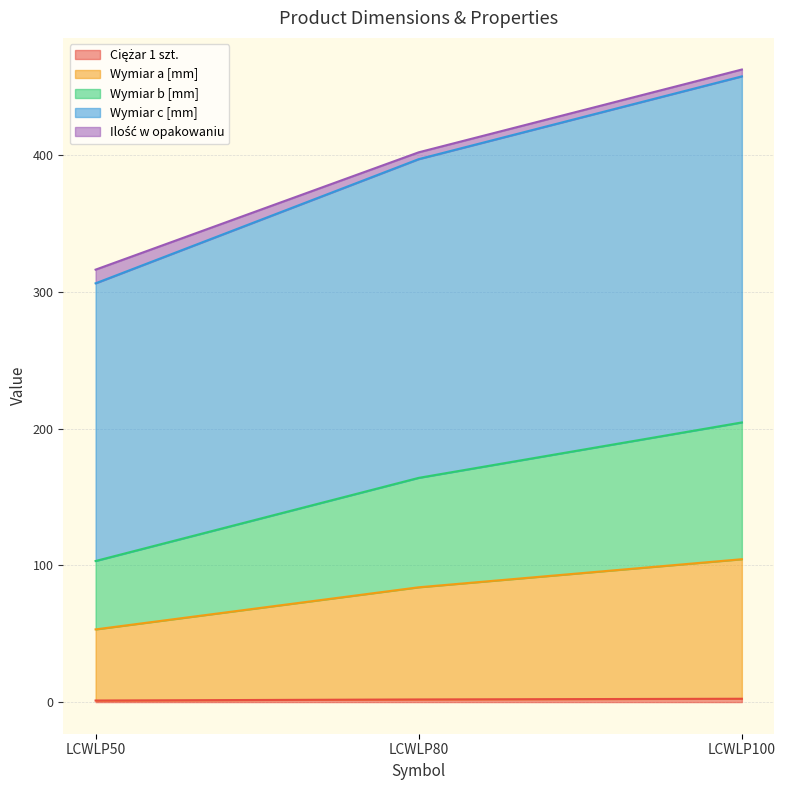

Which series changed the most between LCWLP50 and LCWLP100?

Wymiar c [mm]